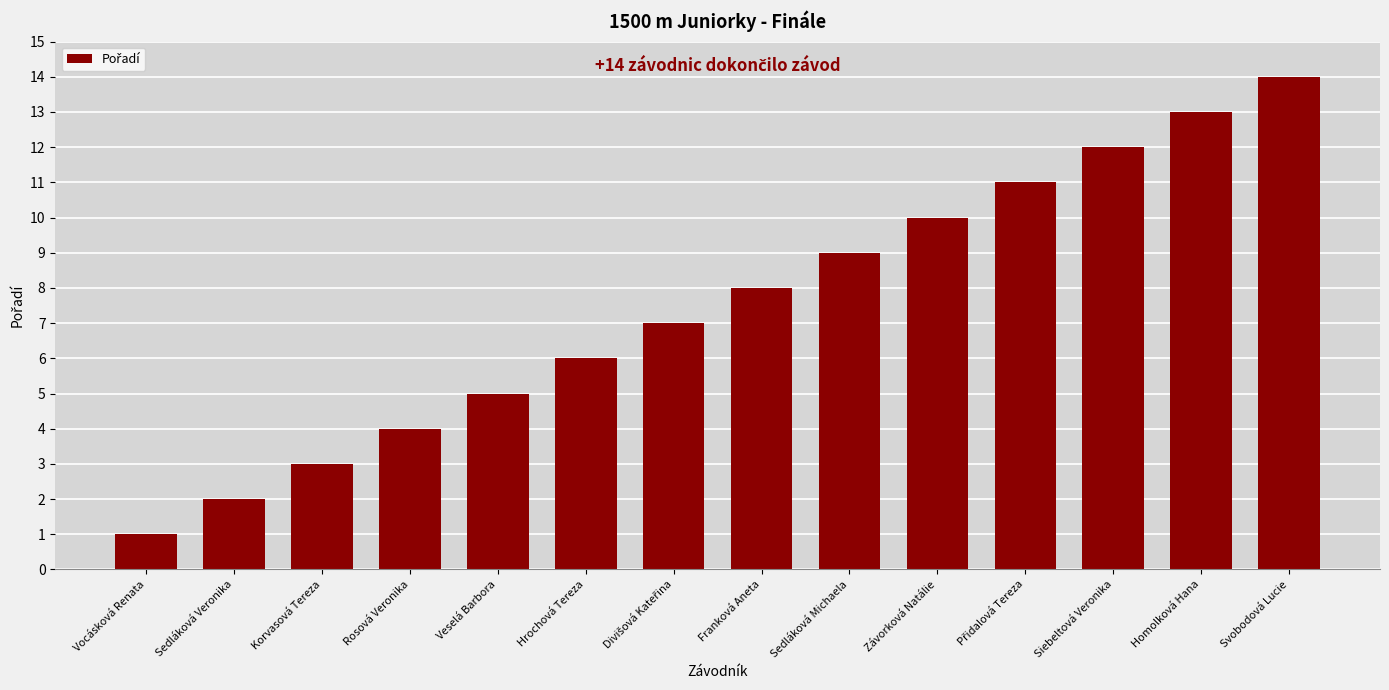

The value at Sedláková Michaela is 9. True or false?

True